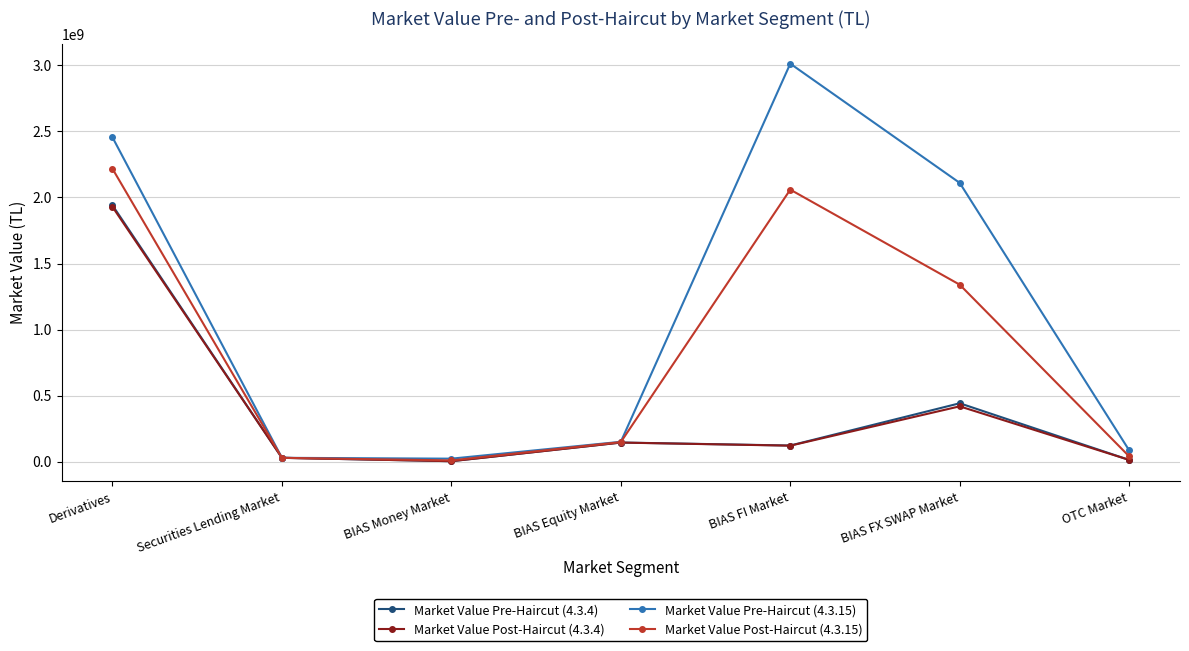

How many interior local valleys does the Market Value Pre-Haircut (4.3.15) series have?

1